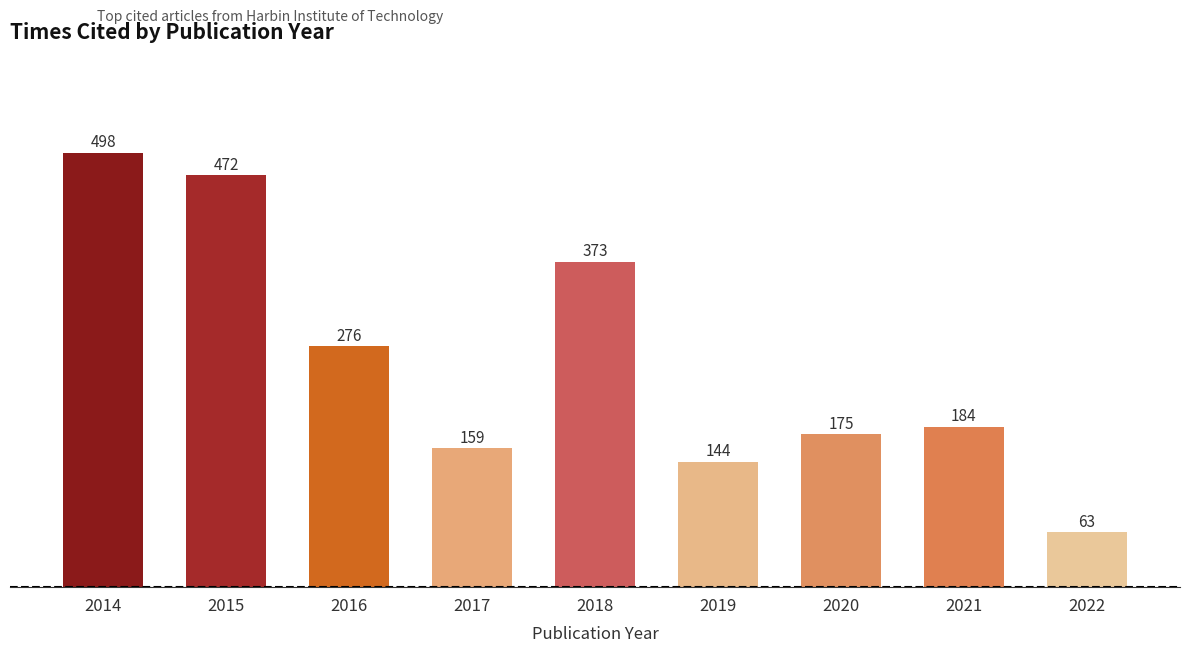

Which label corresponds to the largest value in the chart?

2014